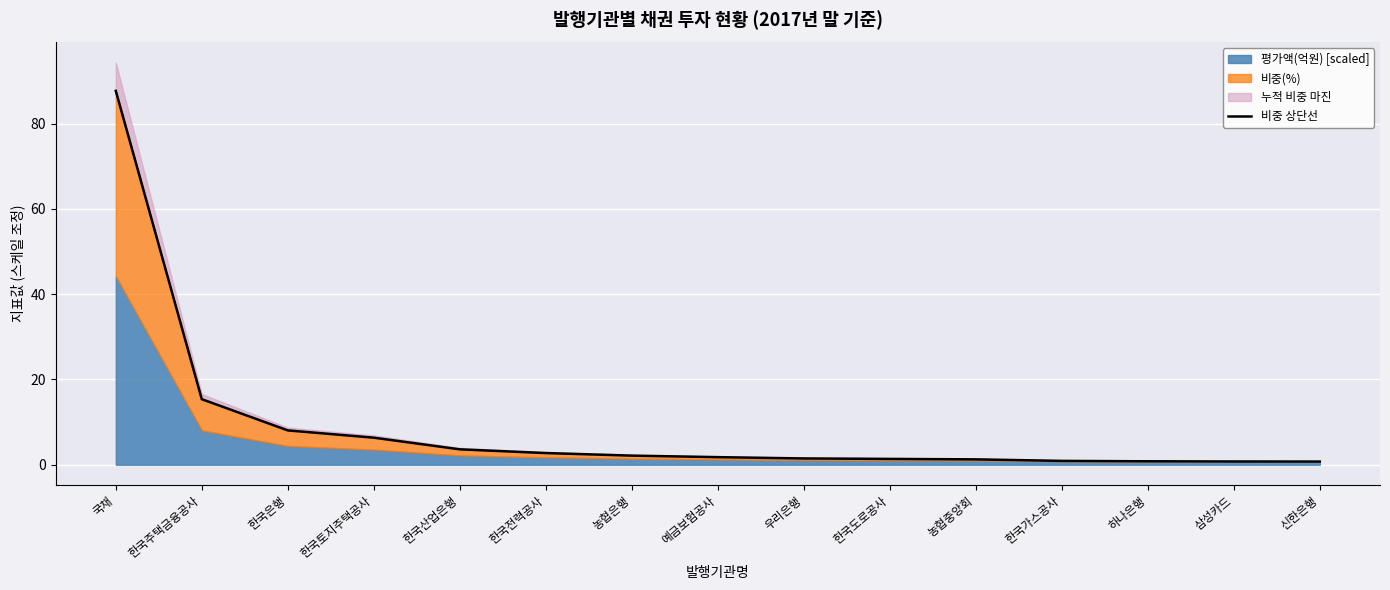

What is the average value?

9.0